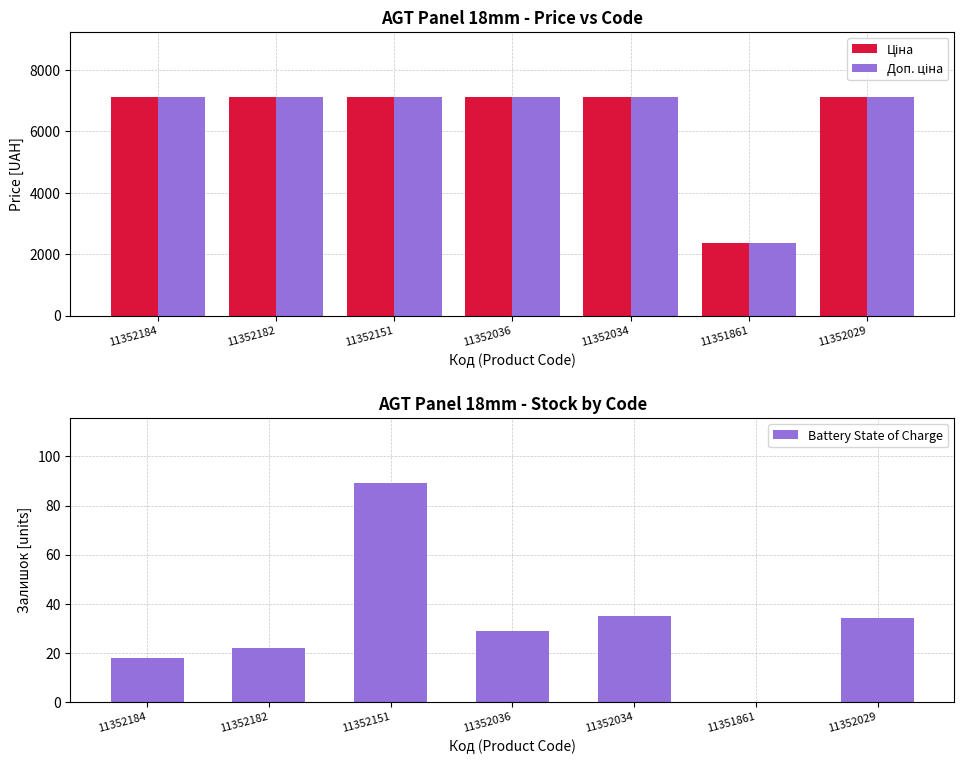

What is the average value of the Ціна series?

6423.6